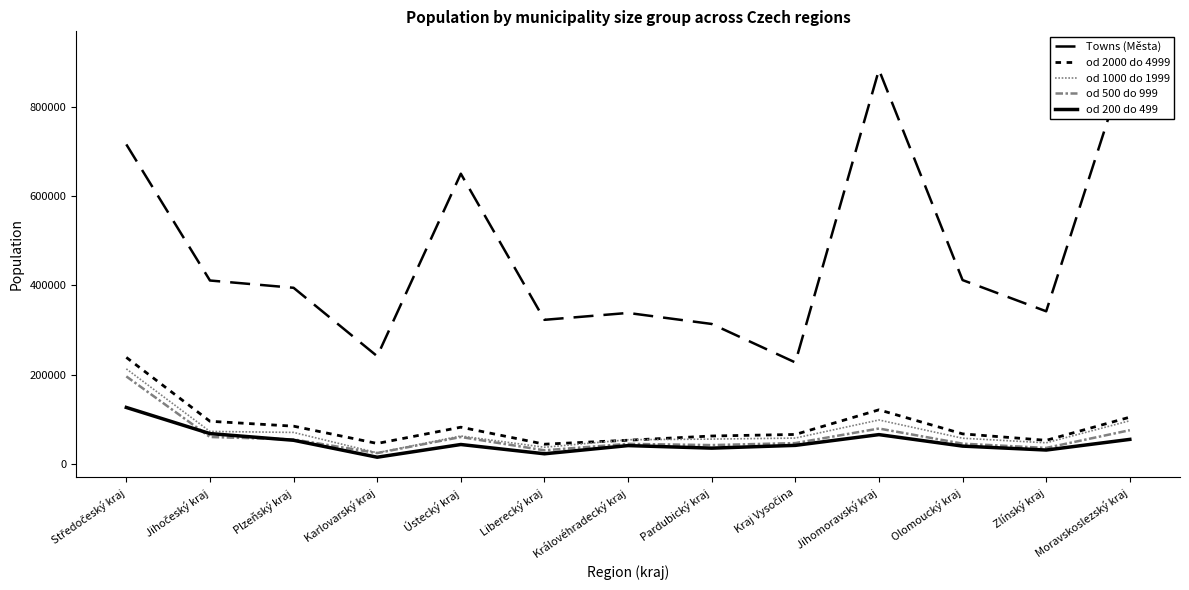

True or false: od 2000 do 4999 and Towns (Města) intersect in this chart.

False